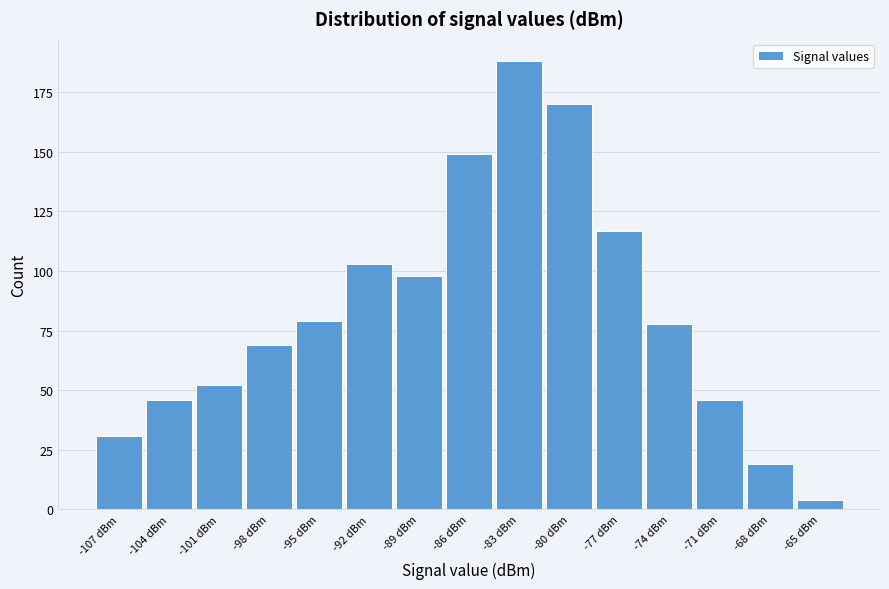

Reading left to right, what are all the values shown in this chart?

-107 dBm=31	-104 dBm=46	-101 dBm=52	-98 dBm=69	-95 dBm=79	-92 dBm=103	-89 dBm=98	-86 dBm=149	-83 dBm=188	-80 dBm=170	-77 dBm=117	-74 dBm=78	-71 dBm=46	-68 dBm=19	-65 dBm=4